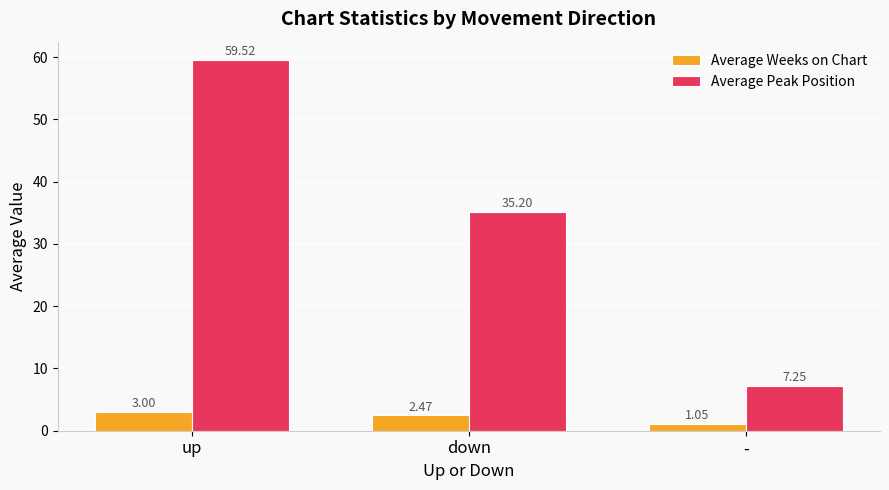

What is the sum of the Average Peak Position values at up and down?

94.7